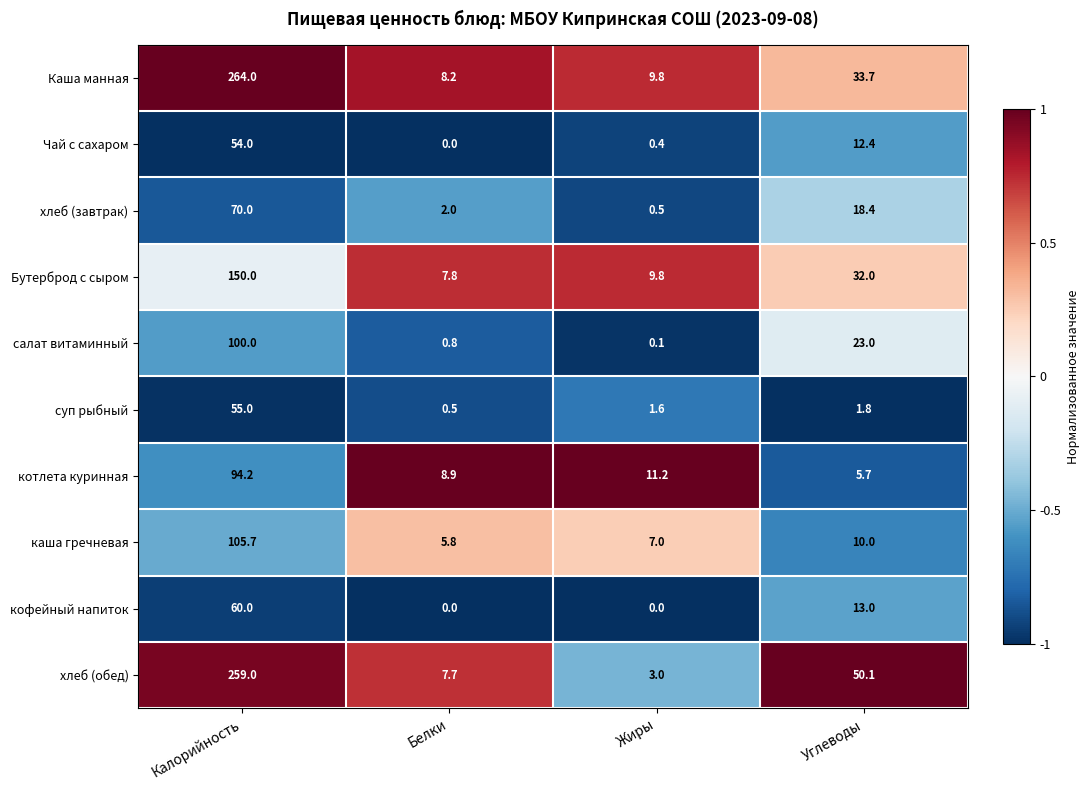

What is the total value across all series at Калорийность?

1211.9